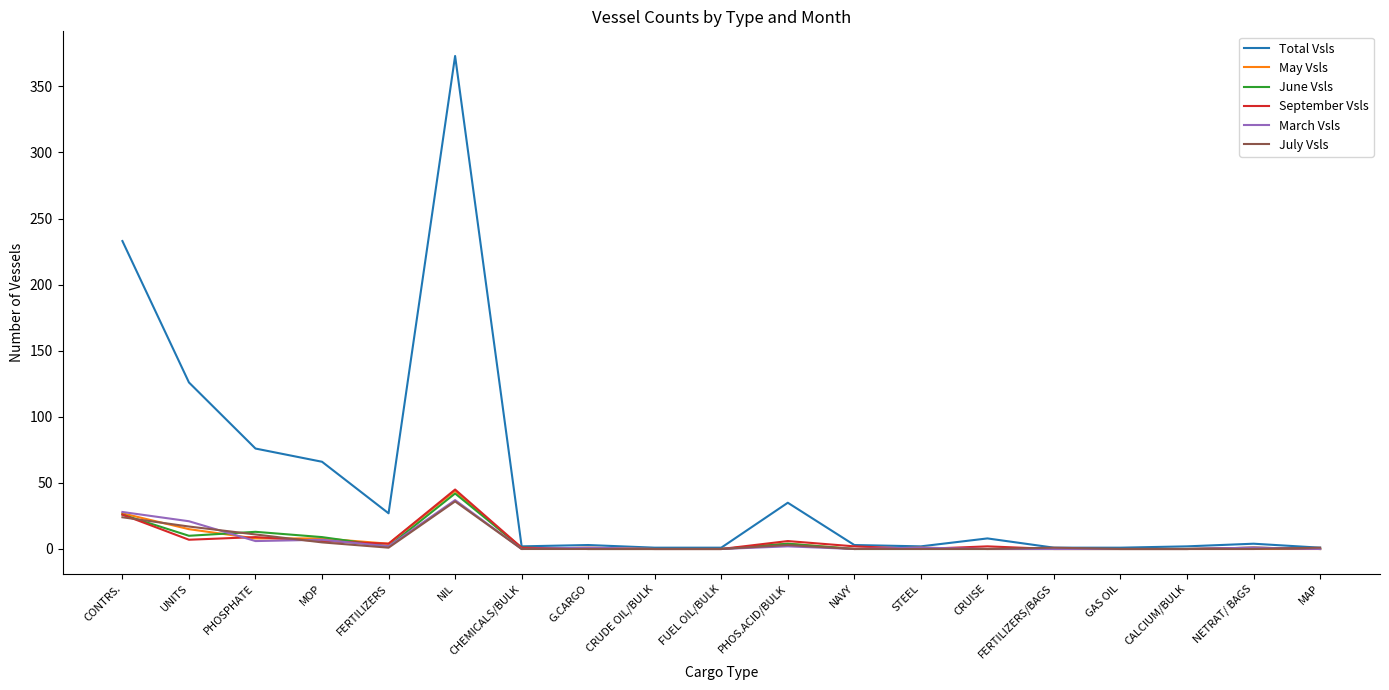

What position from the left is FERTILIZERS?

5